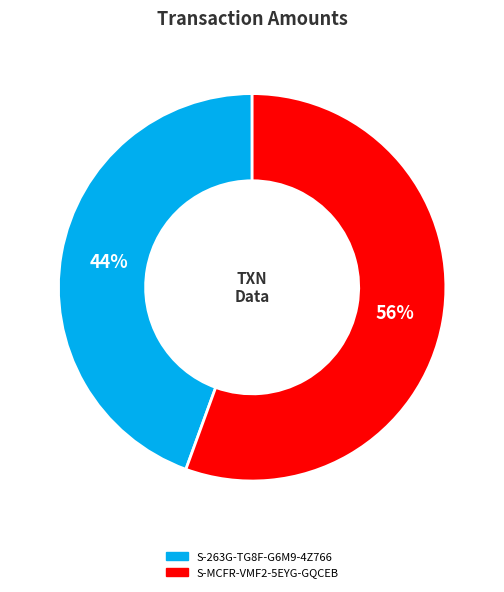

To the nearest percent, what is the combined percentage of S-263G-TG8F-G6M9-4Z766 and S-MCFR-VMF2-5EYG-GQCEB?

100%